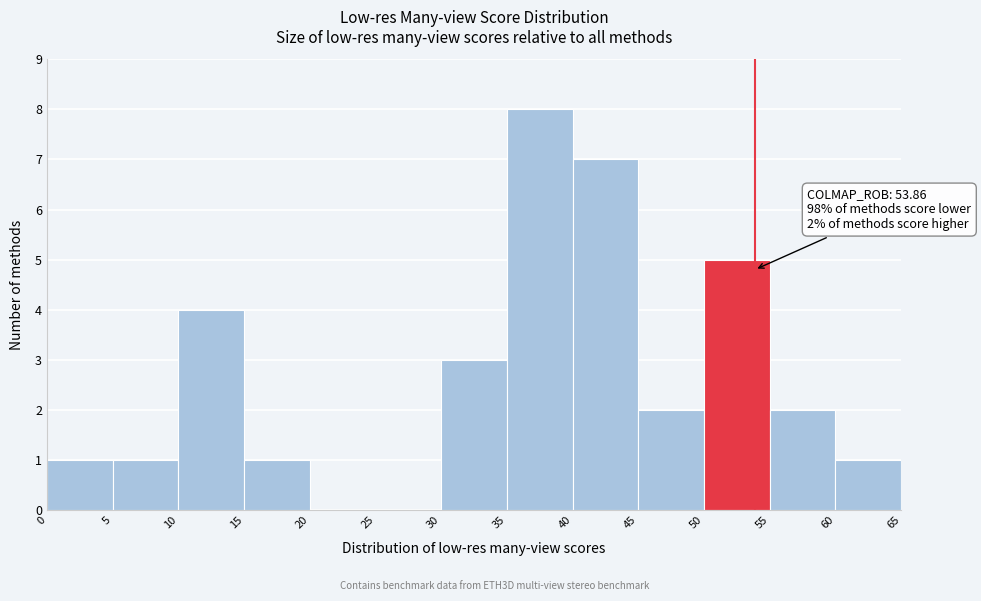

Over which range of the x-axis is the bar tallest?

35 to 40